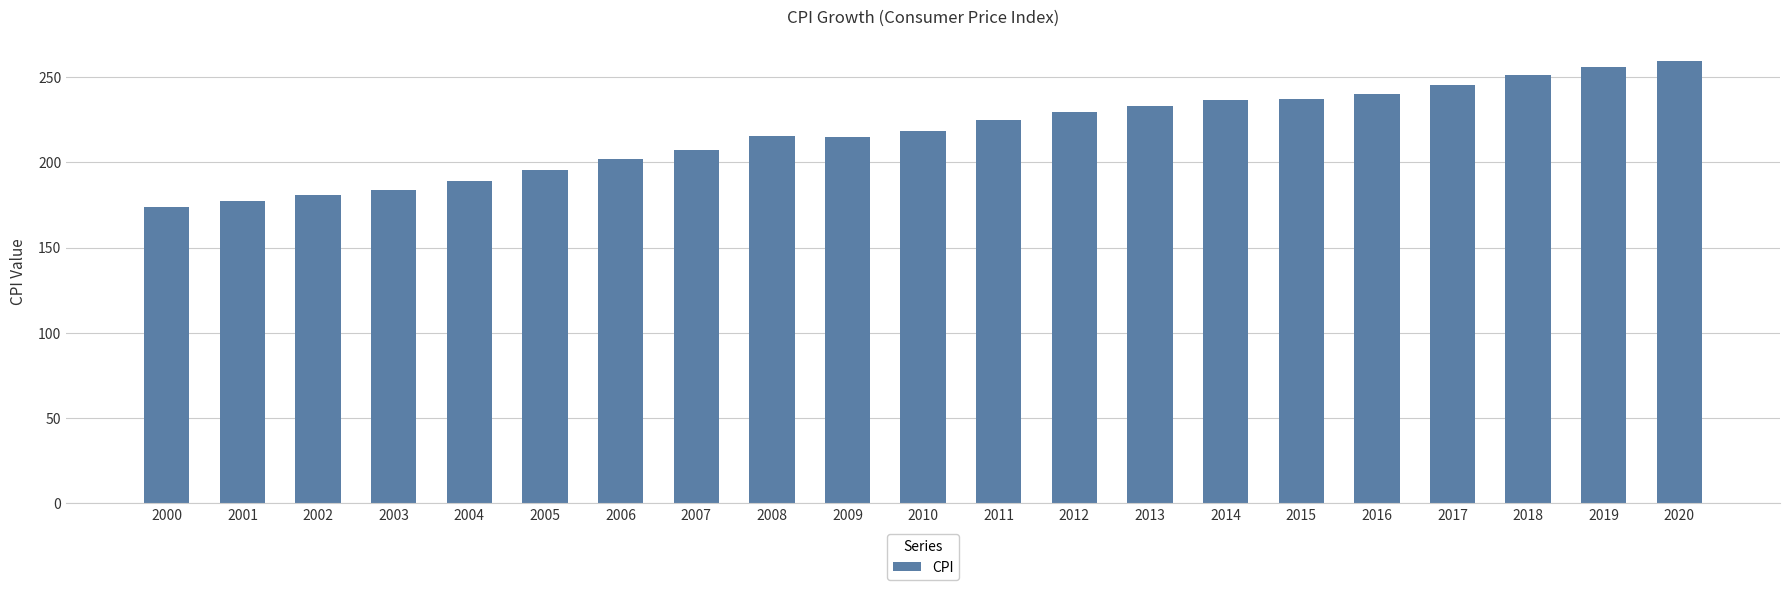

What is the difference between the maximum and minimum values?

85.5